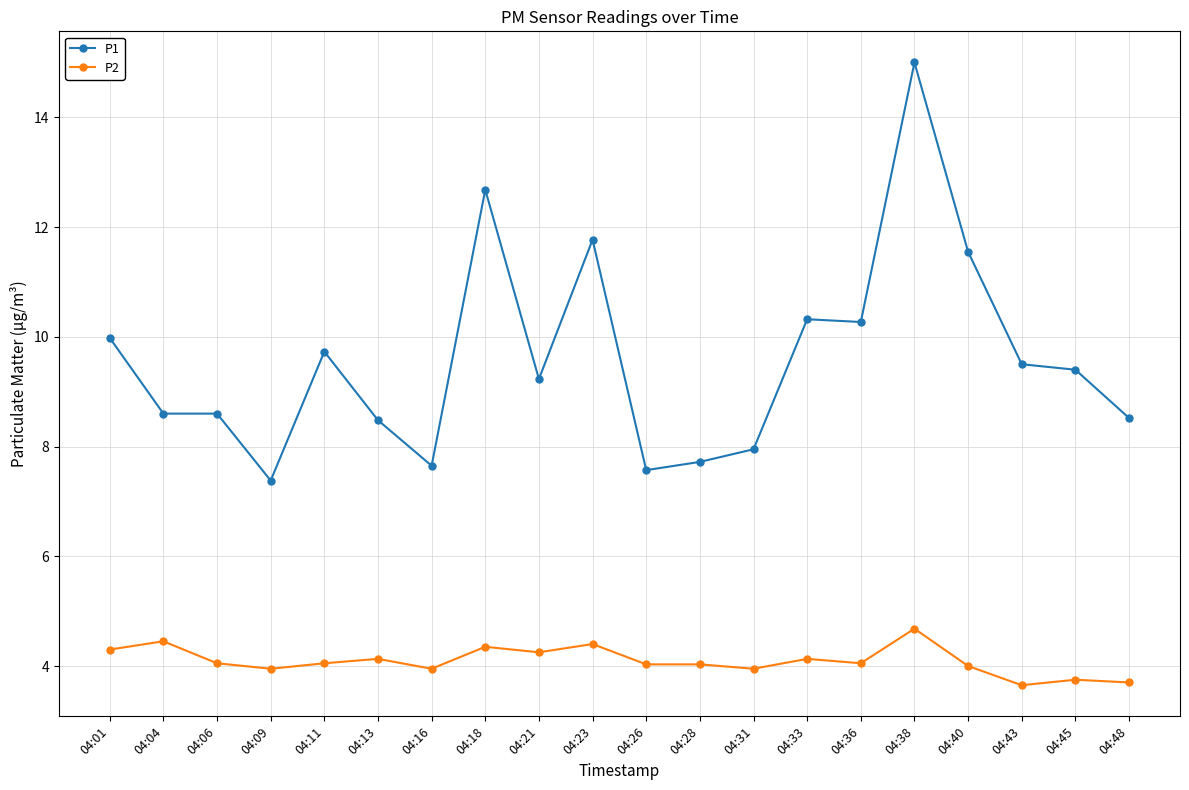

How many distinct data groups are displayed?

2